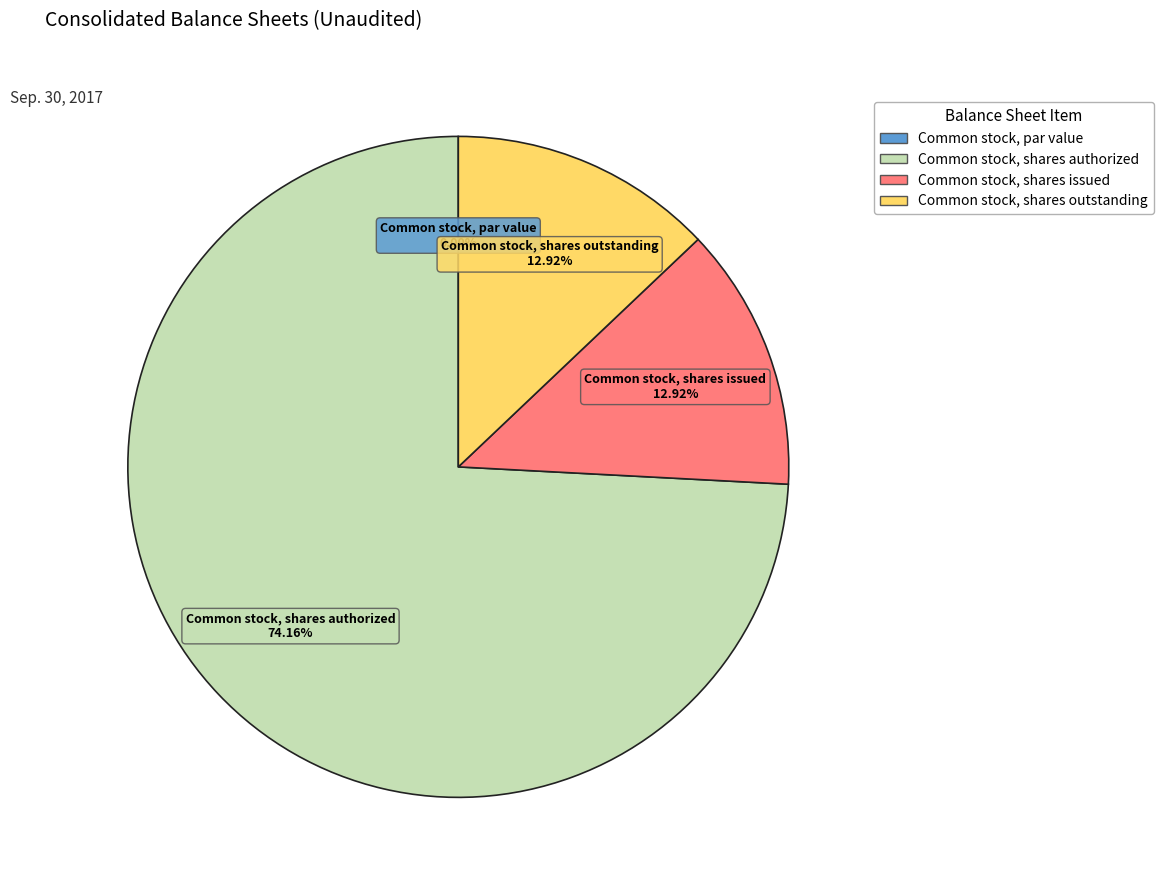

What percentage is the Common stock, shares issued slice, to the nearest percent?

13%